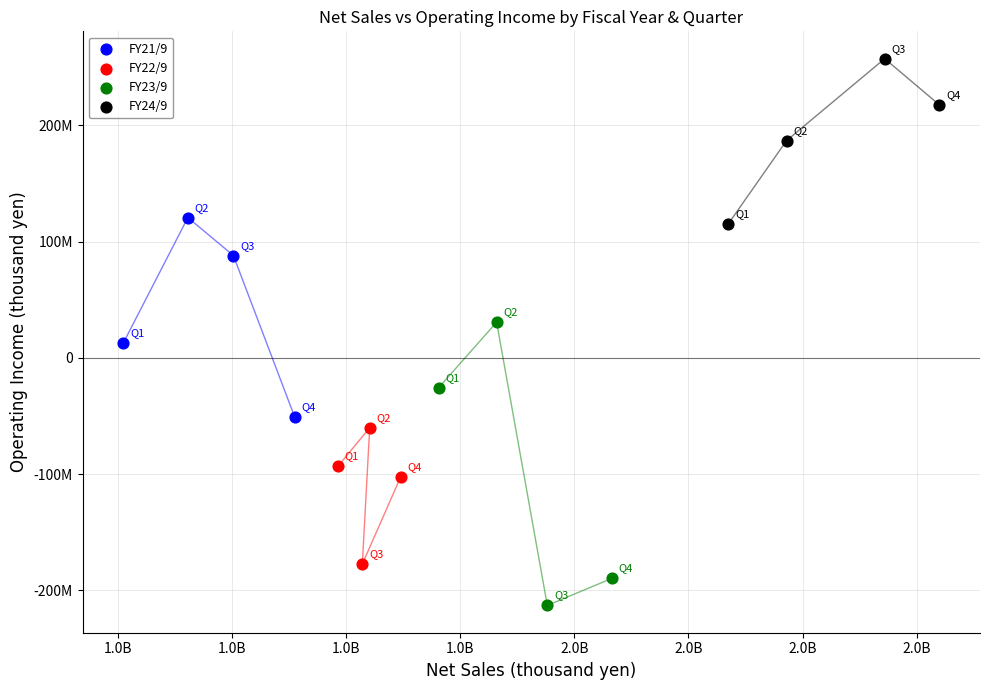

Which series contains the lowest Y value?

FY23/9